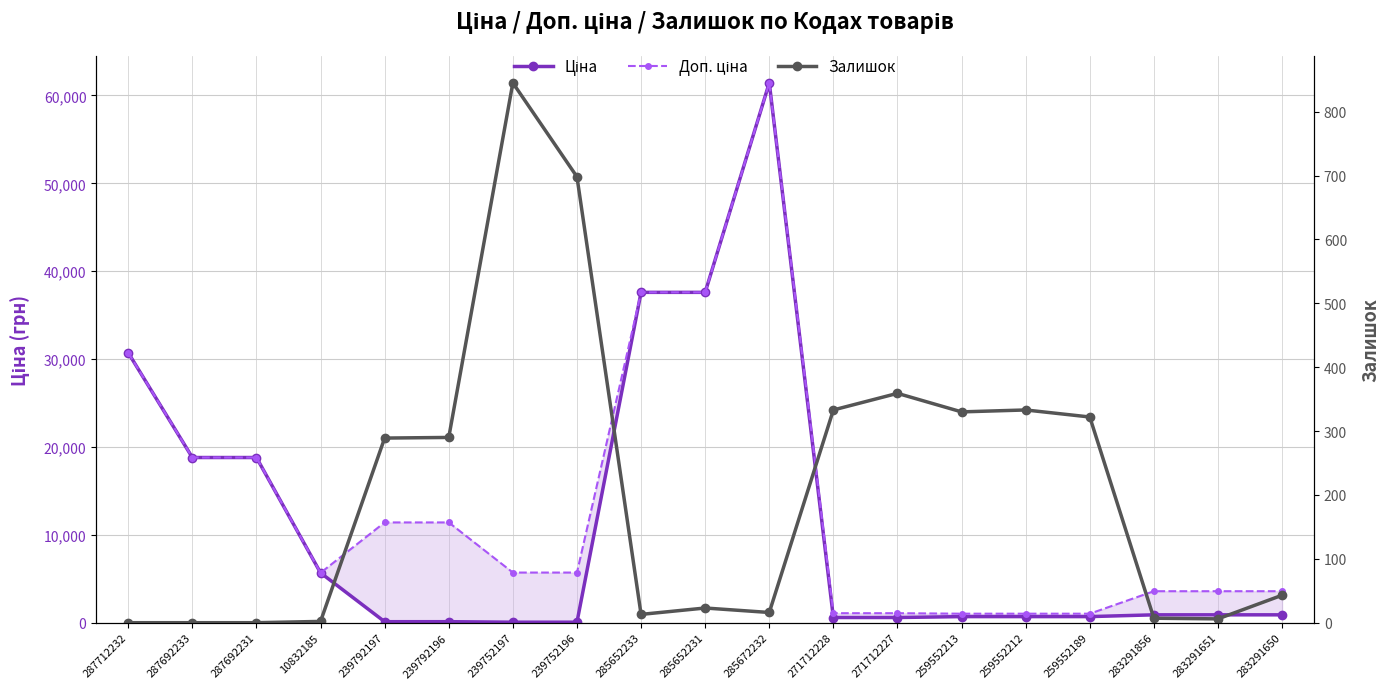

How many times do Ціна and Залишок cross each other?

2